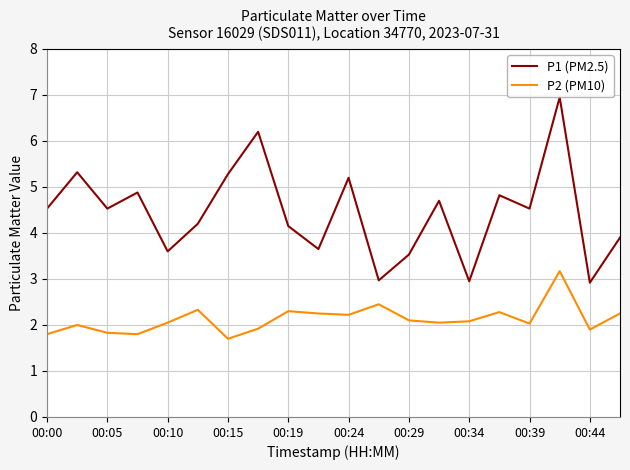

Which series has the widest spread of values?

P1 (PM2.5)